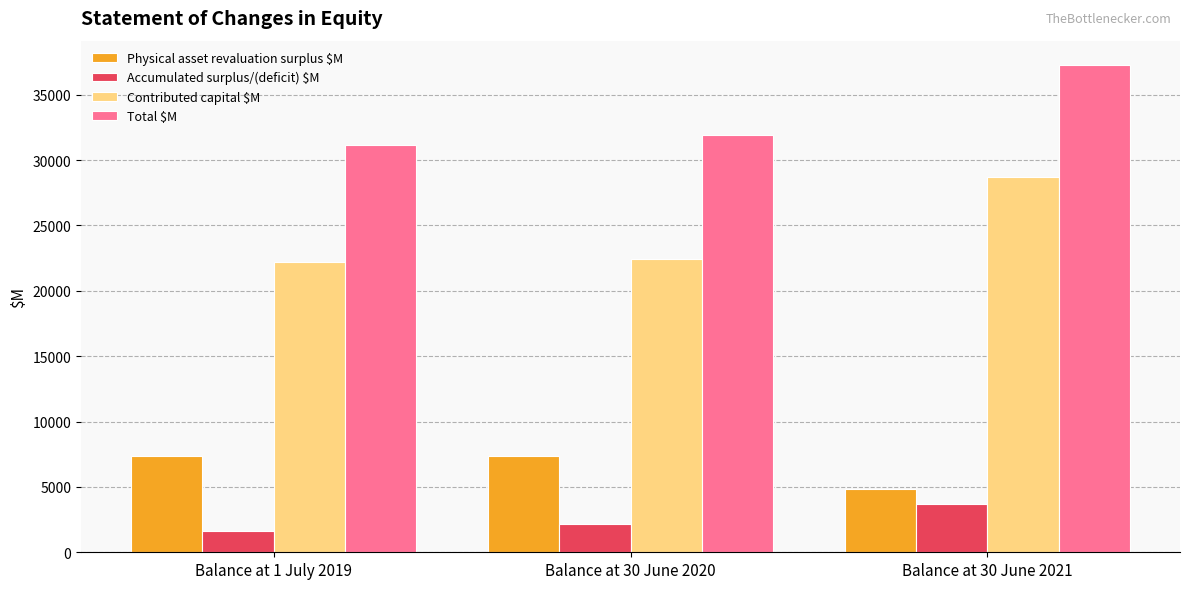

Rank the series by their maximum value, from lowest to highest.

Accumulated surplus/(deficit) $M, Physical asset revaluation surplus $M, Contributed capital $M, Total $M